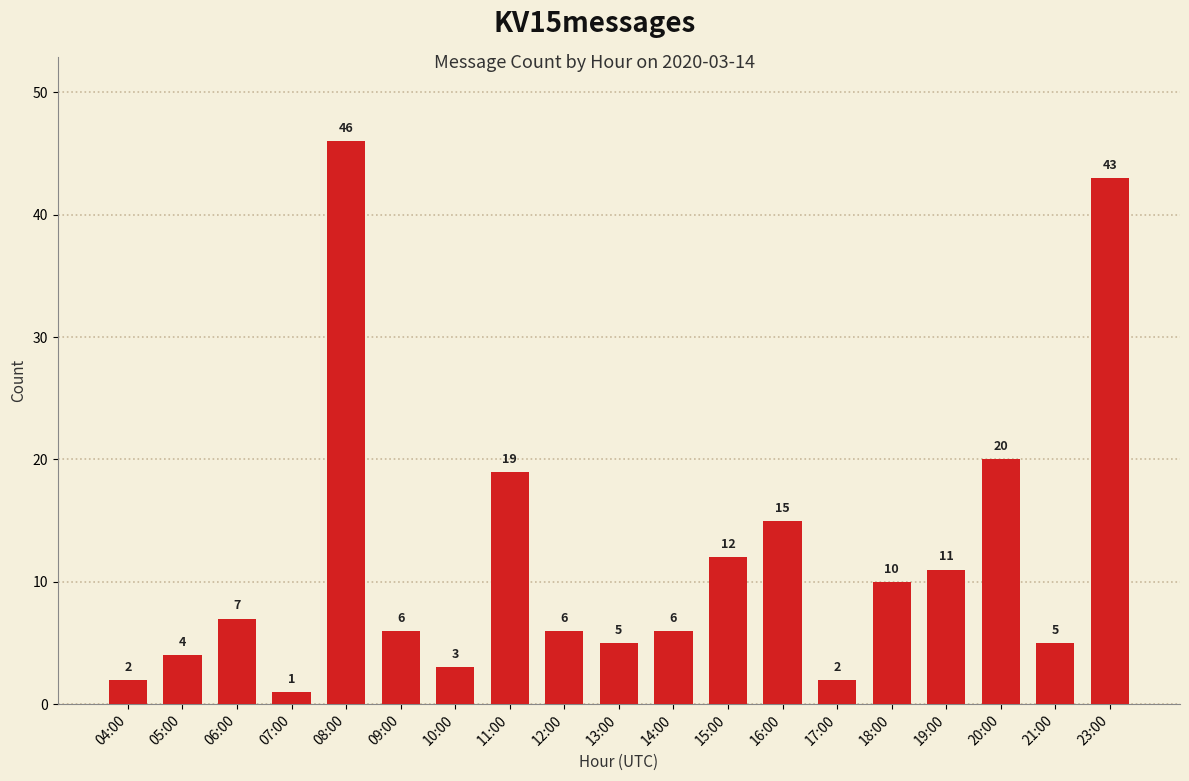

What is the label of the 11th bar from the left?

14:00